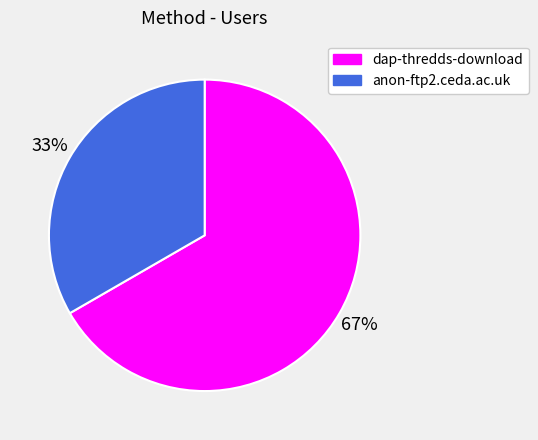

Rank the categories by value from lowest to highest.

anon-ftp2.ceda.ac.uk, dap-thredds-download